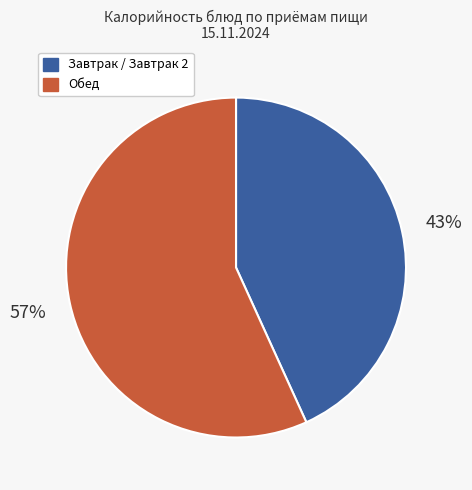

Is there a majority slice in this chart?

Yes